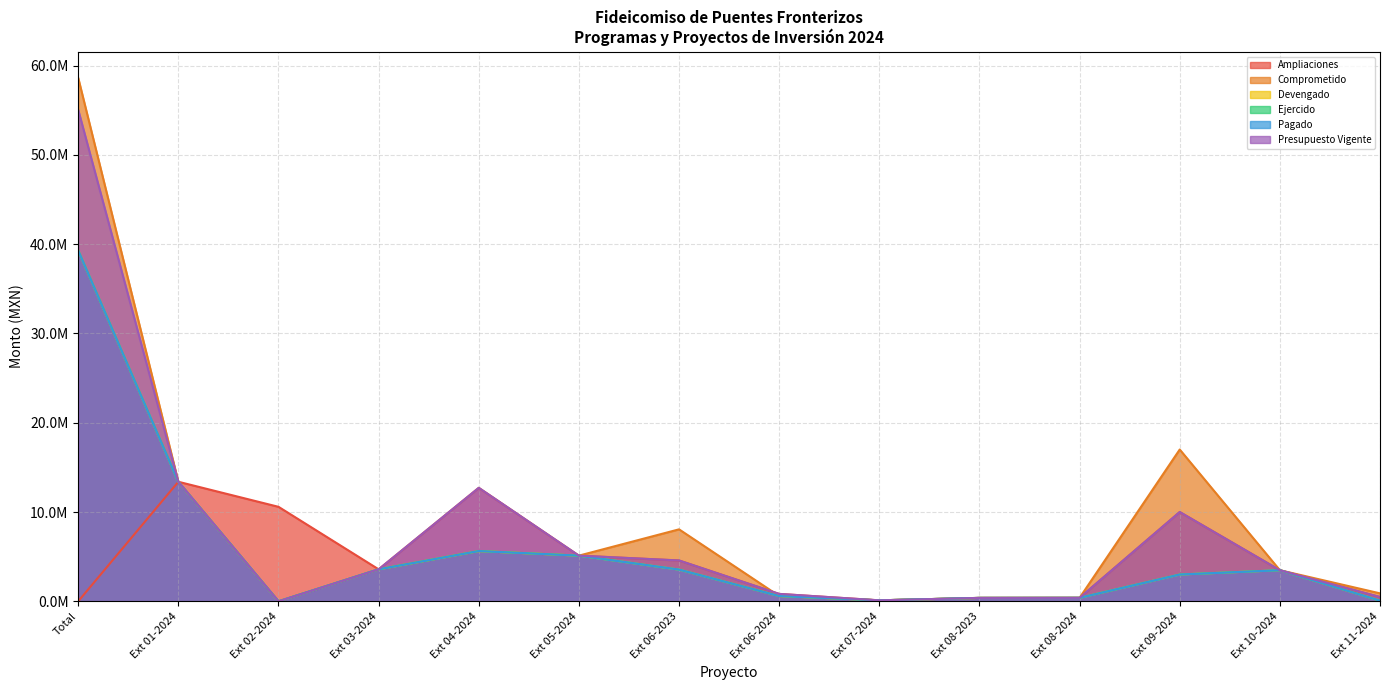

Reading left to right, list all the values displayed in this chart.

Ampliaciones: Total=0.0	Ext 01-2024=13390034.8	Ext 02-2024=10583581.5	Ext 03-2024=3583530.0	Ext 04-2024=12710003.6	Ext 05-2024=5115799.1	Ext 06-2023=4574790.2	Ext 06-2024=829900.7	Ext 07-2024=110462.4	Ext 08-2023=381631.9	Ext 08-2024=389645.0	Ext 09-2024=10001227.8	Ext 10-2024=3481353.0	Ext 11-2024=482050.8
Comprometido: Total=58622175.4	Ext 01-2024=13384516.4	Ext 02-2024=0.0	Ext 03-2024=3583530.0	Ext 04-2024=5629078.4	Ext 05-2024=5115799.1	Ext 06-2023=8060460.1	Ext 06-2024=591817.9	Ext 07-2024=110462.4	Ext 08-2023=381631.9	Ext 08-2024=389645.0	Ext 09-2024=17002087.2	Ext 10-2024=3481353.0	Ext 11-2024=891794.0
Devengado: Total=39292048.1	Ext 01-2024=13384516.4	Ext 02-2024=0.0	Ext 03-2024=3583530.0	Ext 04-2024=5629078.4	Ext 05-2024=5115799.1	Ext 06-2023=3551538.0	Ext 06-2024=591817.9	Ext 07-2024=110462.4	Ext 08-2023=381631.9	Ext 08-2024=389645.0	Ext 09-2024=3000368.3	Ext 10-2024=3481353.0	Ext 11-2024=72307.6
Ejercido: Total=39292048.1	Ext 01-2024=13384516.4	Ext 02-2024=0.0	Ext 03-2024=3583530.0	Ext 04-2024=5629078.4	Ext 05-2024=5115799.1	Ext 06-2023=3551538.0	Ext 06-2024=591817.9	Ext 07-2024=110462.4	Ext 08-2023=381631.9	Ext 08-2024=389645.0	Ext 09-2024=3000368.3	Ext 10-2024=3481353.0	Ext 11-2024=72307.6
Pagado: Total=39292048.1	Ext 01-2024=13384516.4	Ext 02-2024=0.0	Ext 03-2024=3583530.0	Ext 04-2024=5629078.4	Ext 05-2024=5115799.1	Ext 06-2023=3551538.0	Ext 06-2024=591817.9	Ext 07-2024=110462.4	Ext 08-2023=381631.9	Ext 08-2024=389645.0	Ext 09-2024=3000368.3	Ext 10-2024=3481353.0	Ext 11-2024=72307.6
Presupuesto Vigente: Total=55050429.2	Ext 01-2024=13390034.8	Ext 02-2024=0.0	Ext 03-2024=3583530.0	Ext 04-2024=12710003.6	Ext 05-2024=5115799.1	Ext 06-2023=4574790.2	Ext 06-2024=829900.7	Ext 07-2024=110462.4	Ext 08-2023=381631.9	Ext 08-2024=389645.0	Ext 09-2024=10001227.8	Ext 10-2024=3481353.0	Ext 11-2024=482050.8